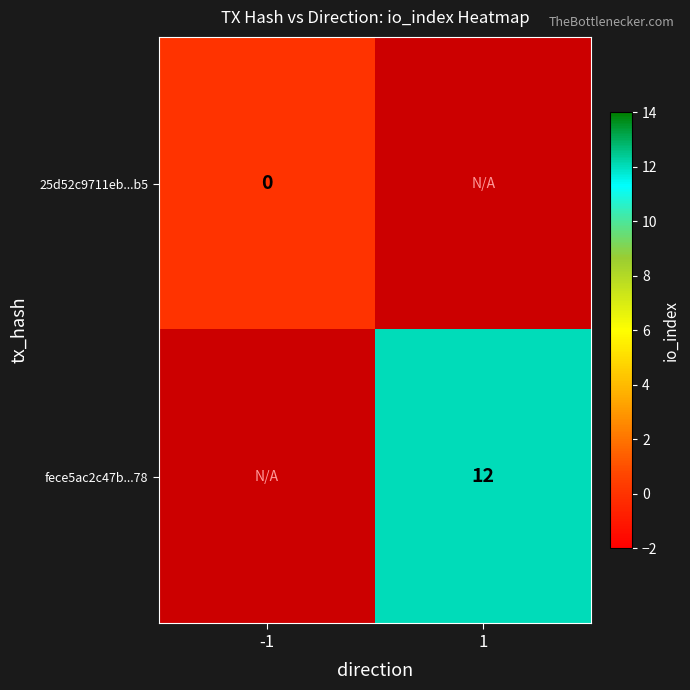

Which label corresponds to the largest value in the chart?

1